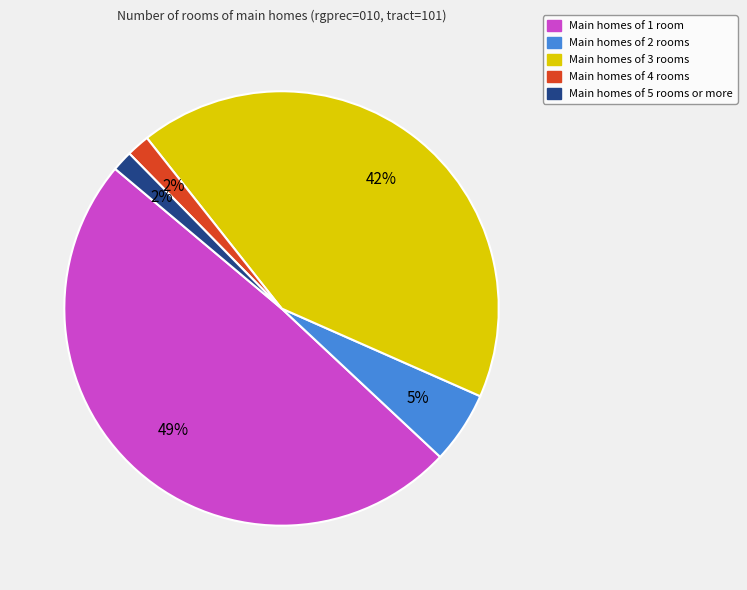

To the nearest percent, what is the average slice percentage?

20%